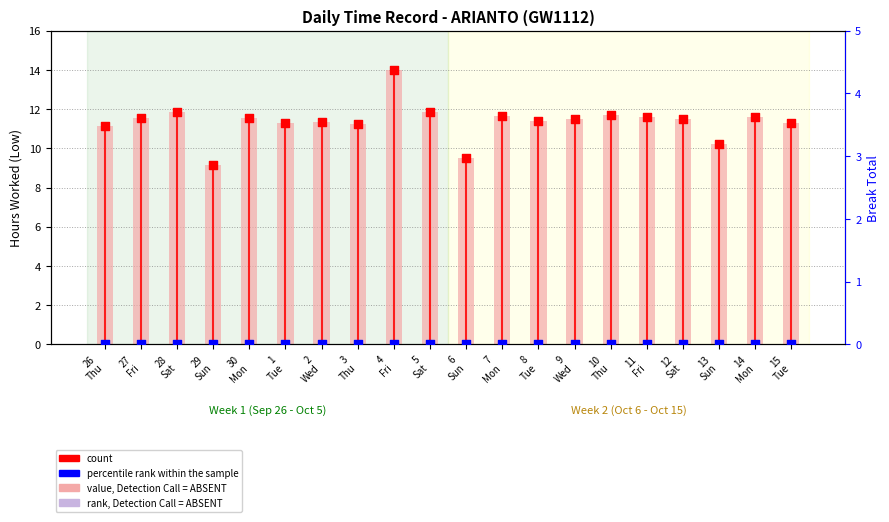

At which category is the sum across all series the highest?

4
Fri